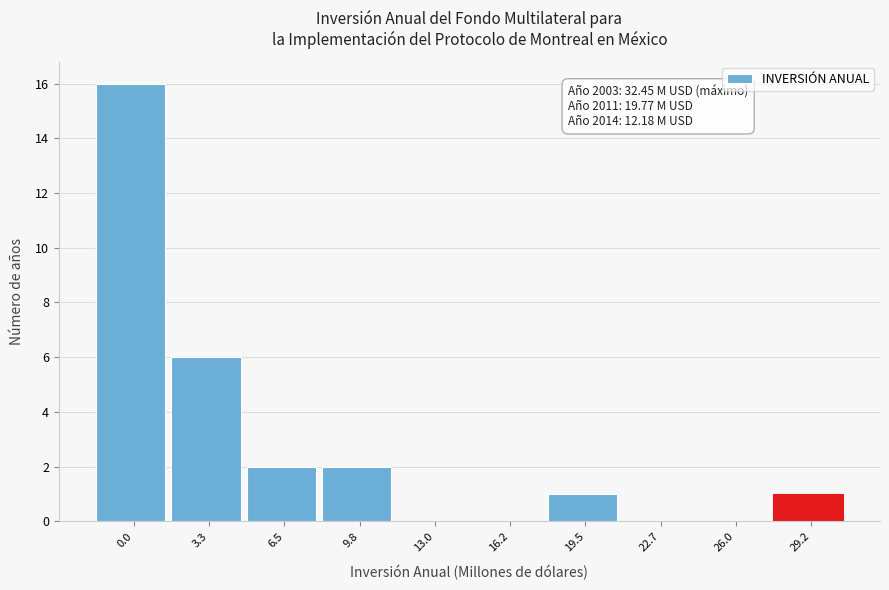

Reading right to left, transcribe all the data shown in this chart.

29.2=1	26.0=0	22.7=0	19.5=1	16.2=0	13.0=0	9.8=2	6.5=2	3.3=6	0.0=16